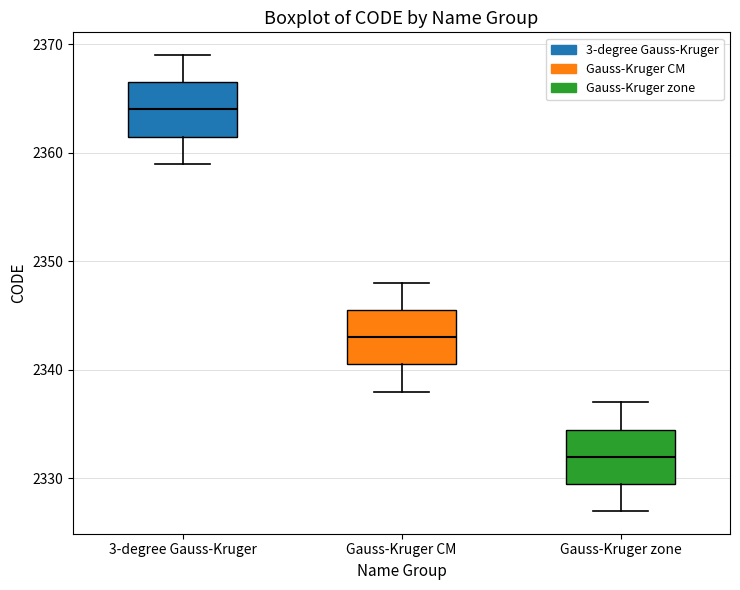

Which box's median line is the highest?

3-degree Gauss-Kruger